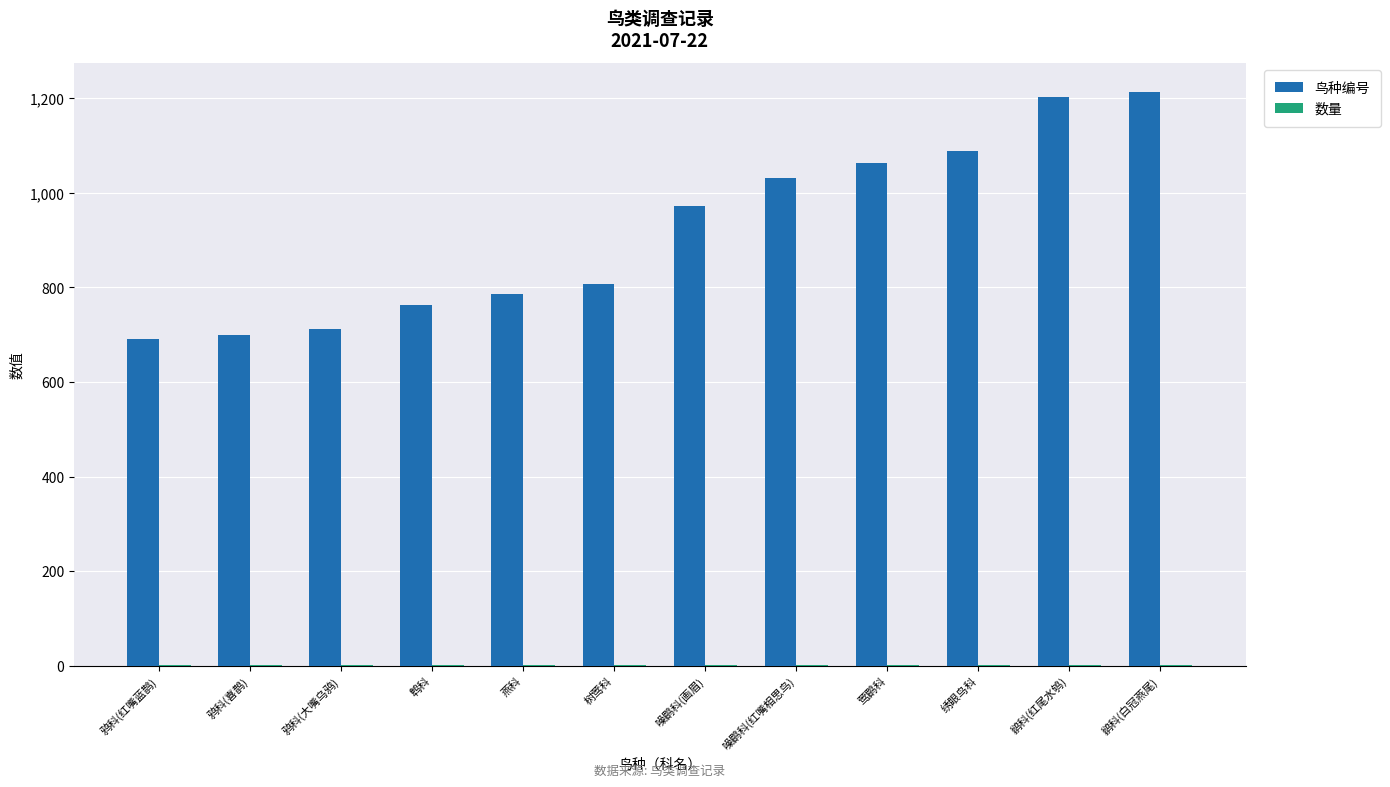

Which series has the largest total across all categories?

鸟种编号